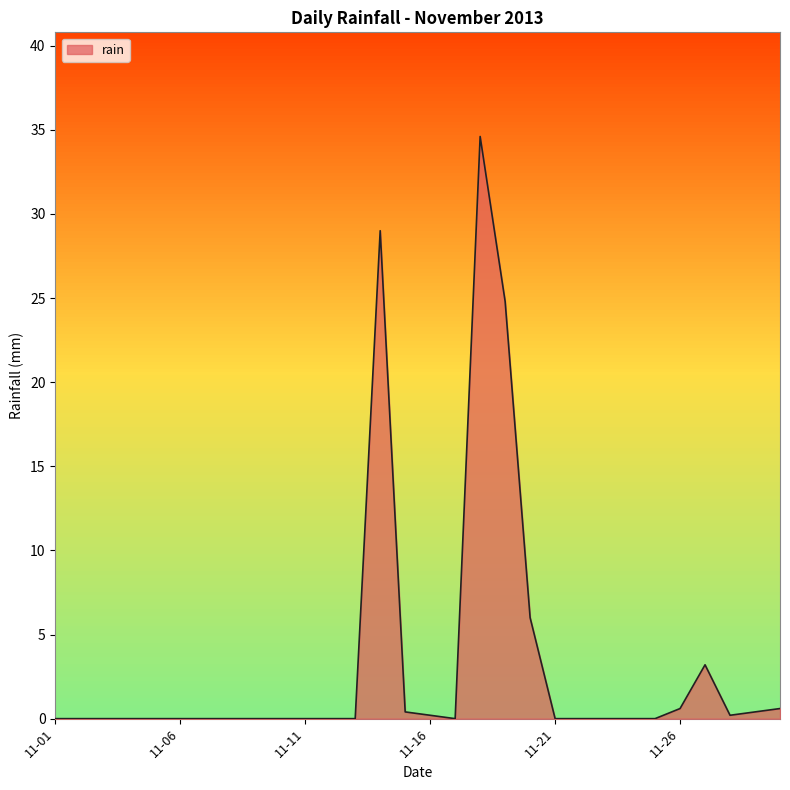

What is the maximum value shown in the chart?

34.6